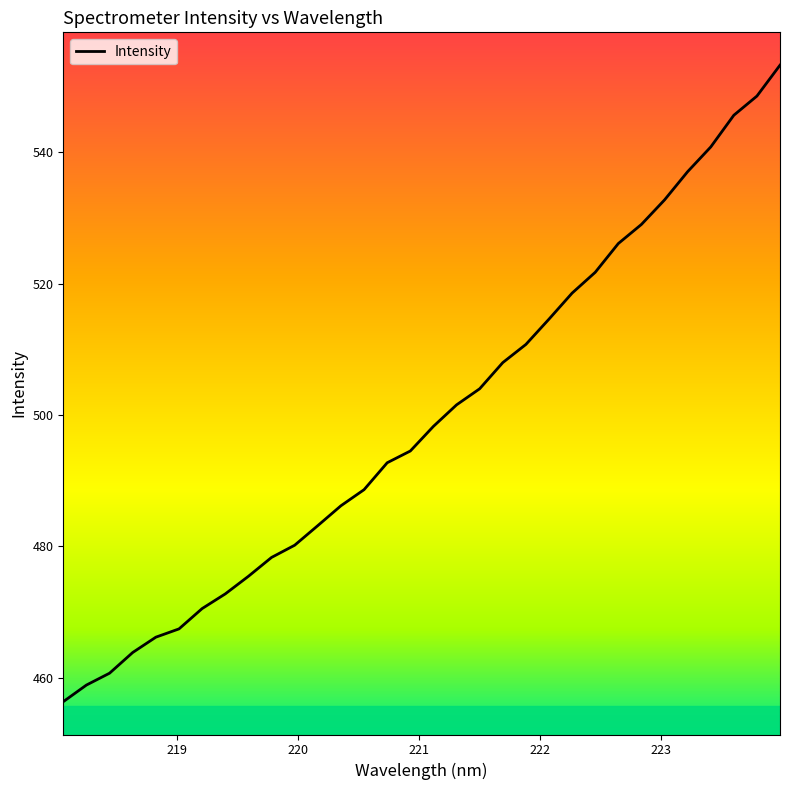

What is the greatest value displayed?

553.3